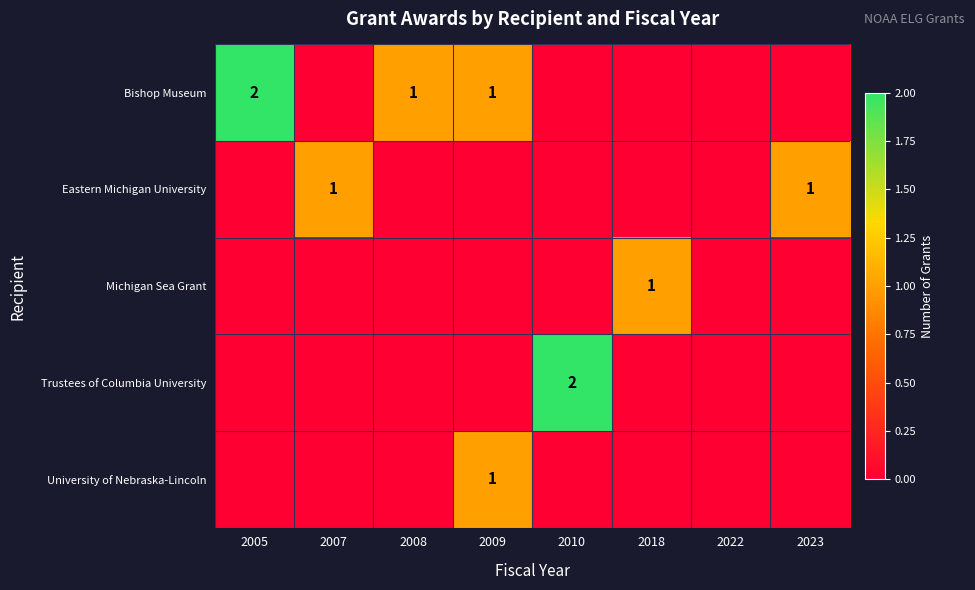

The value of Michigan Sea Grant at 2018 is 1. True or false?

True